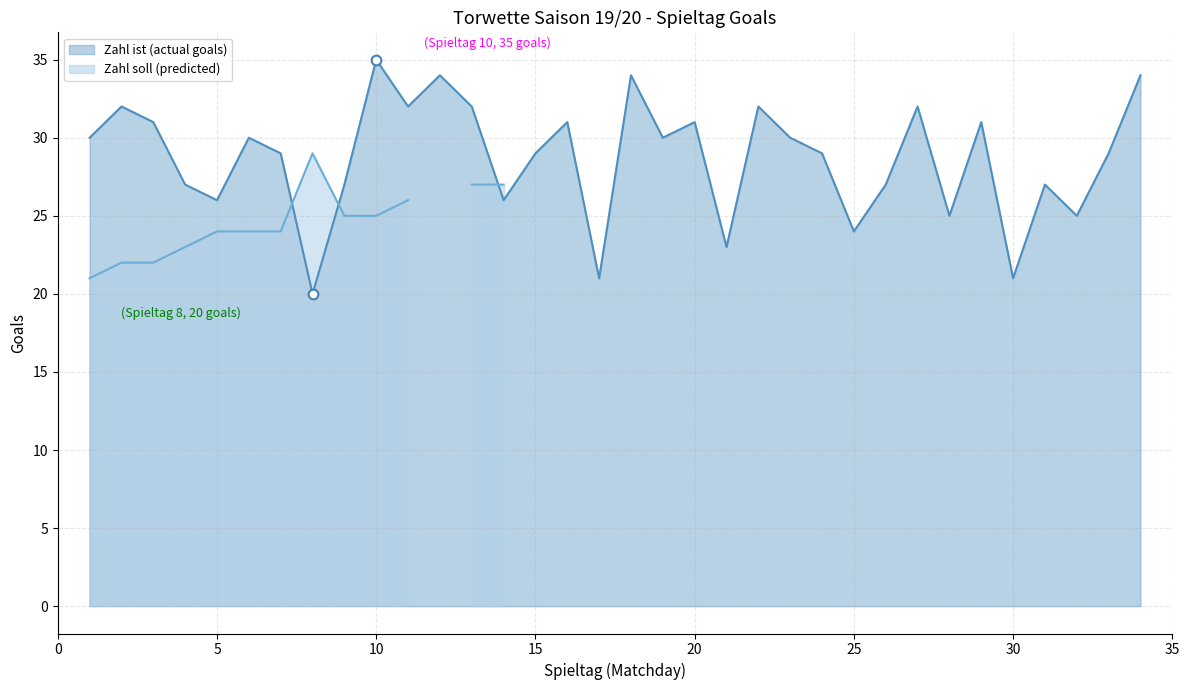

Reading right to left, extract all data points from this chart.

34	29	25	27	21	31	25	32	27	24	29	30	32	23	31	30	34	21	31	29	26	32	34	32	35	27	20	29	30	26	27	31	32	30